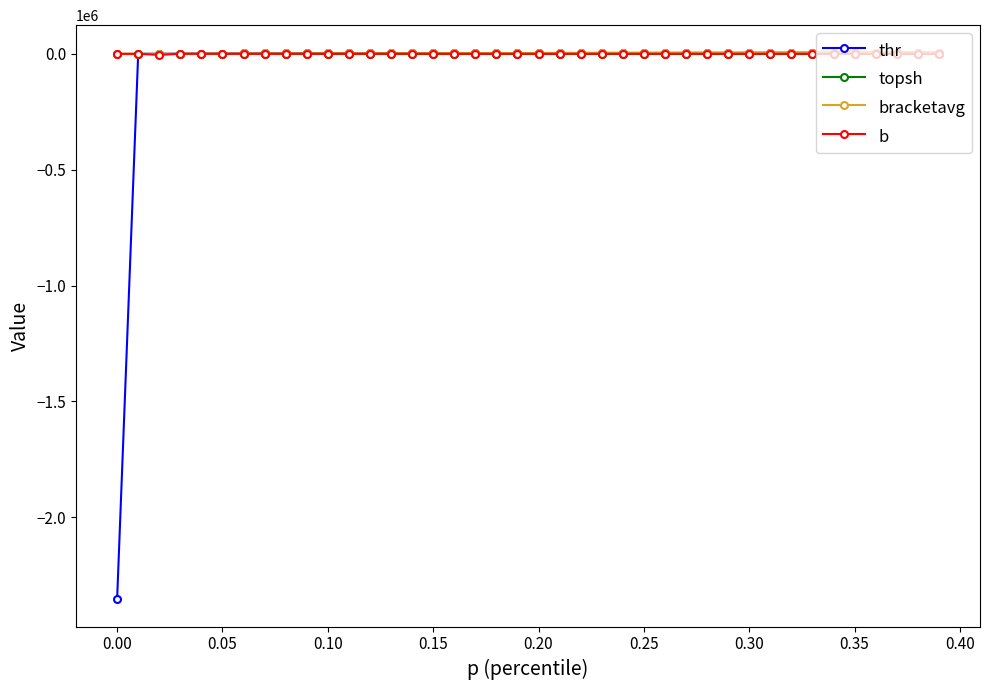

Which series has the widest spread of values?

thr